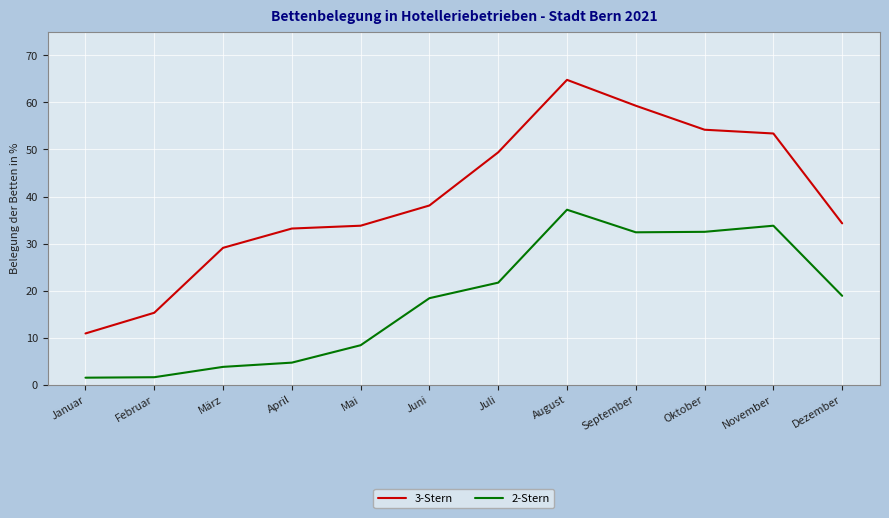

What are all the series names shown in the legend?

3-Stern, 2-Stern